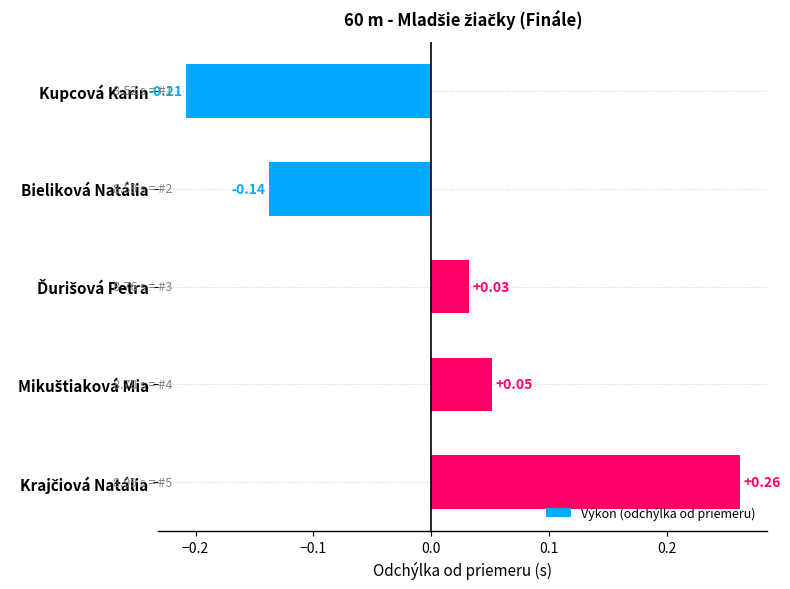

What is the change in value from Kupcová Karin to Bieliková Natália?

+0.1